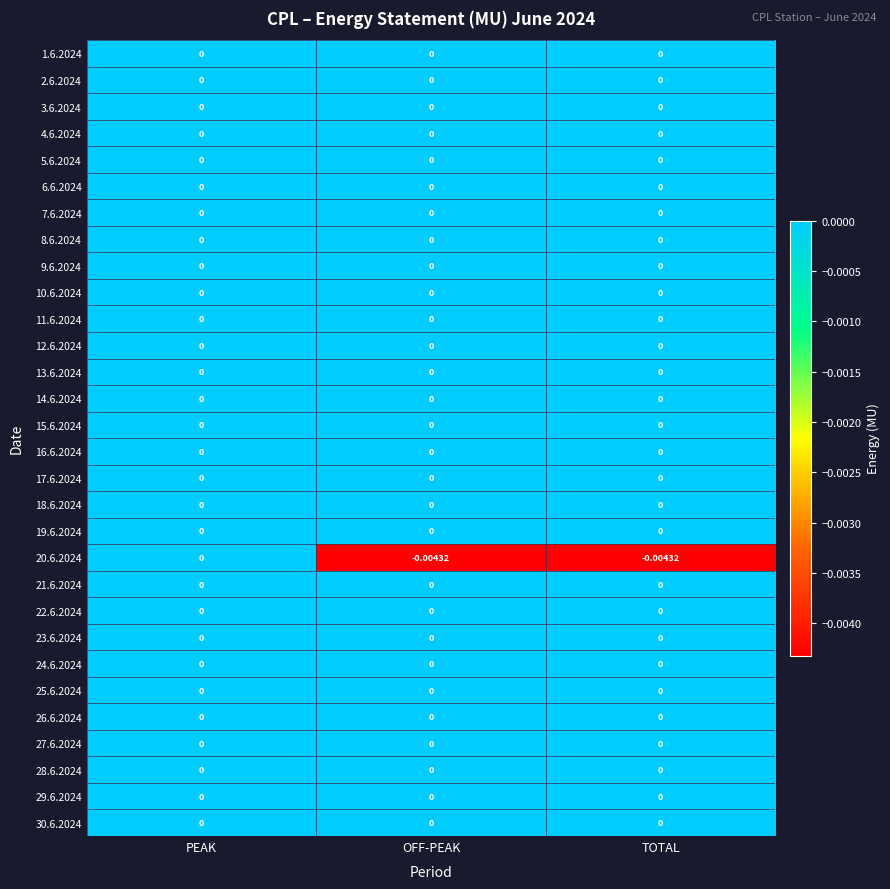

How many series are shown in this chart?

30